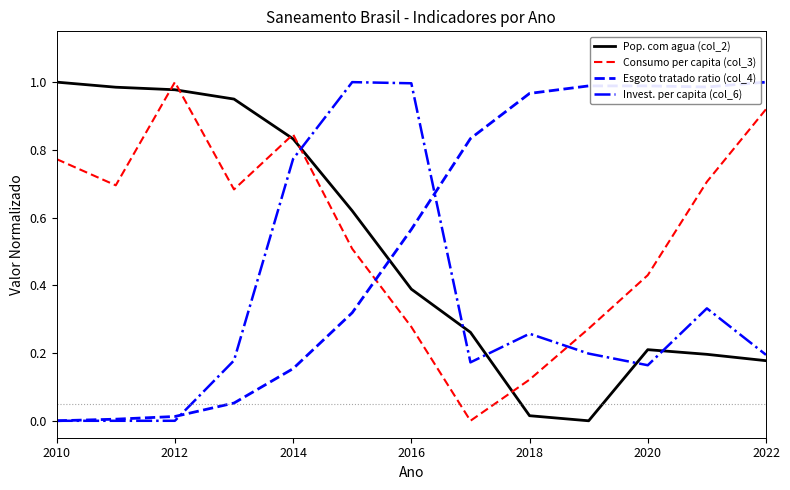

How many intersections are there between Esgoto tratado ratio (col_4) and Consumo per capita (col_3)?

1